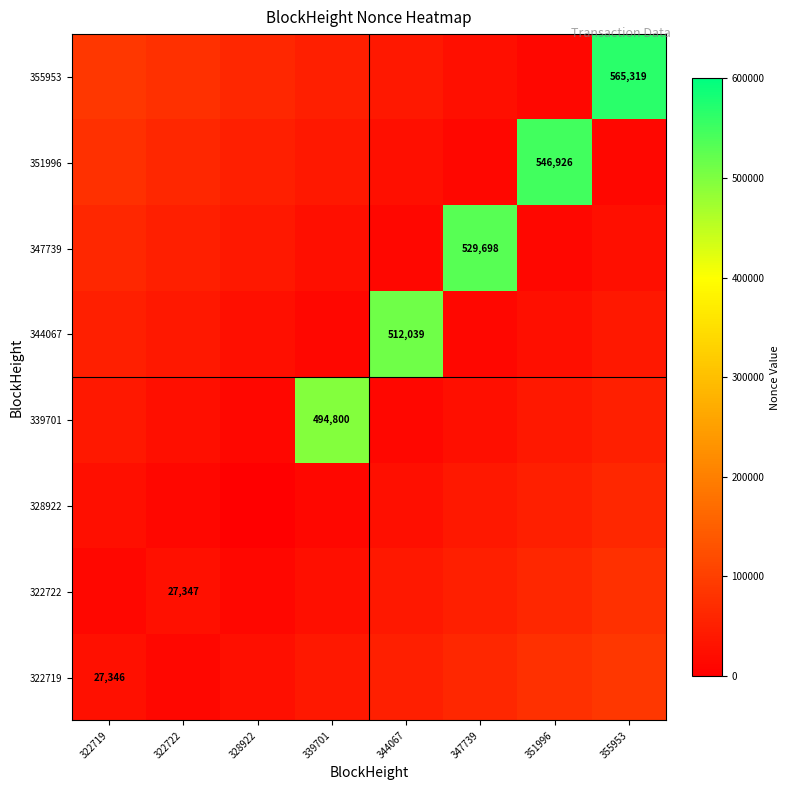

What is the difference between the highest and lowest values at 322722?

62500